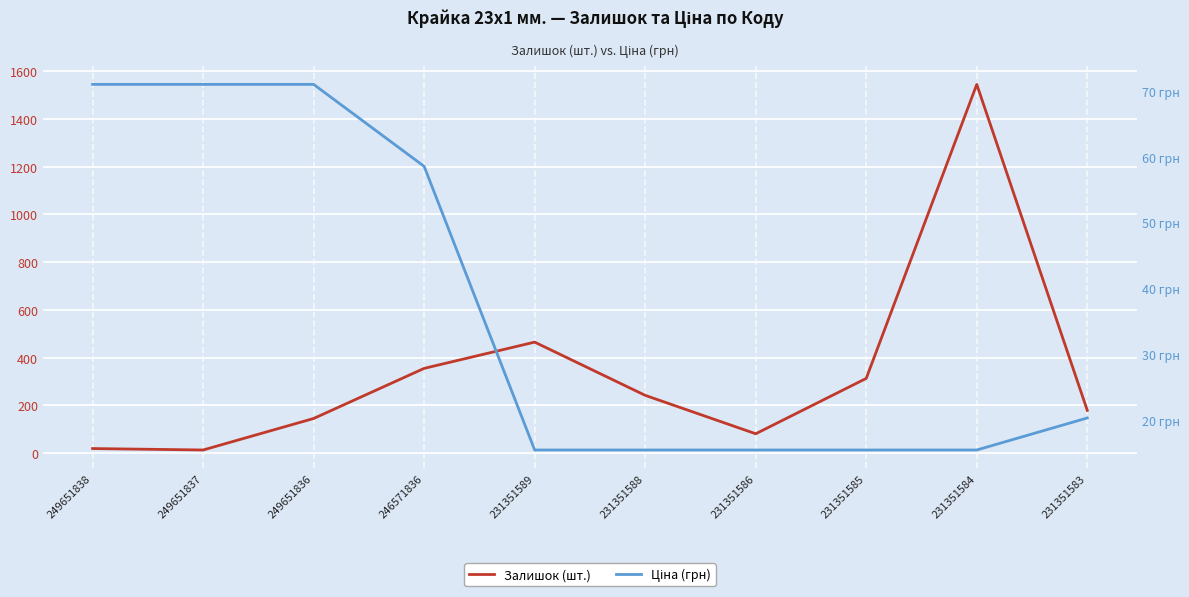

True or false: Залишок (шт.) has a value of 1545.0 at 231351584.

True